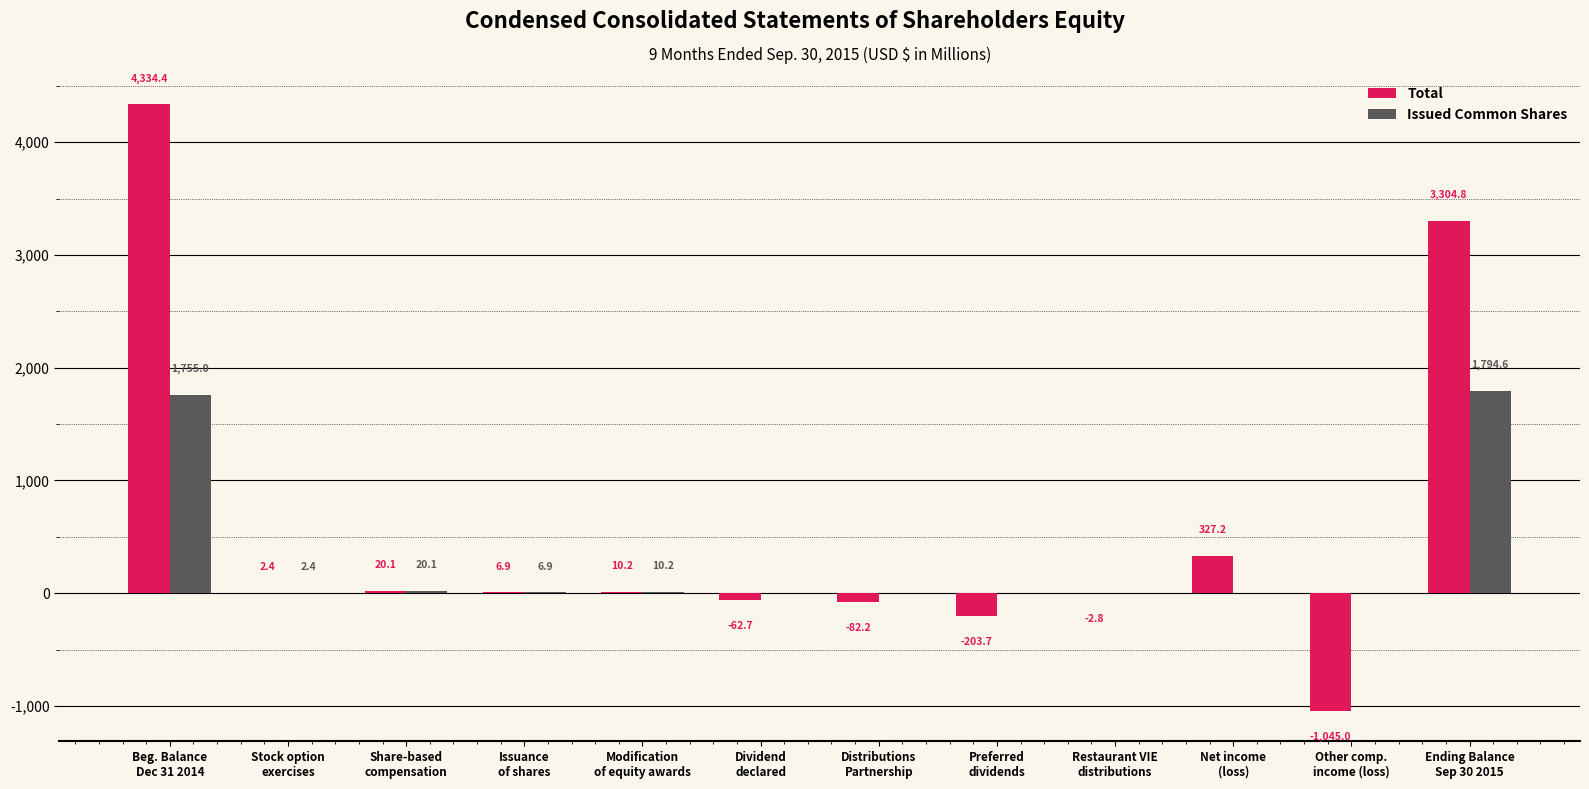

What is the maximum value shown in the chart?

4334.4